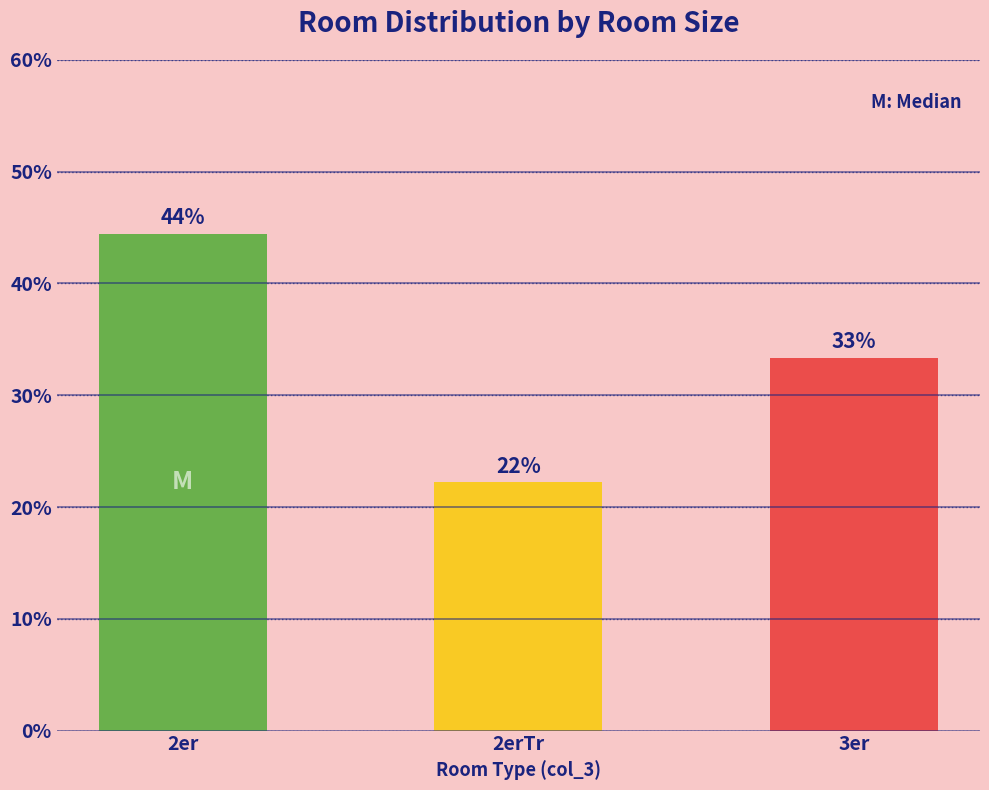

What is the average value?

33.3